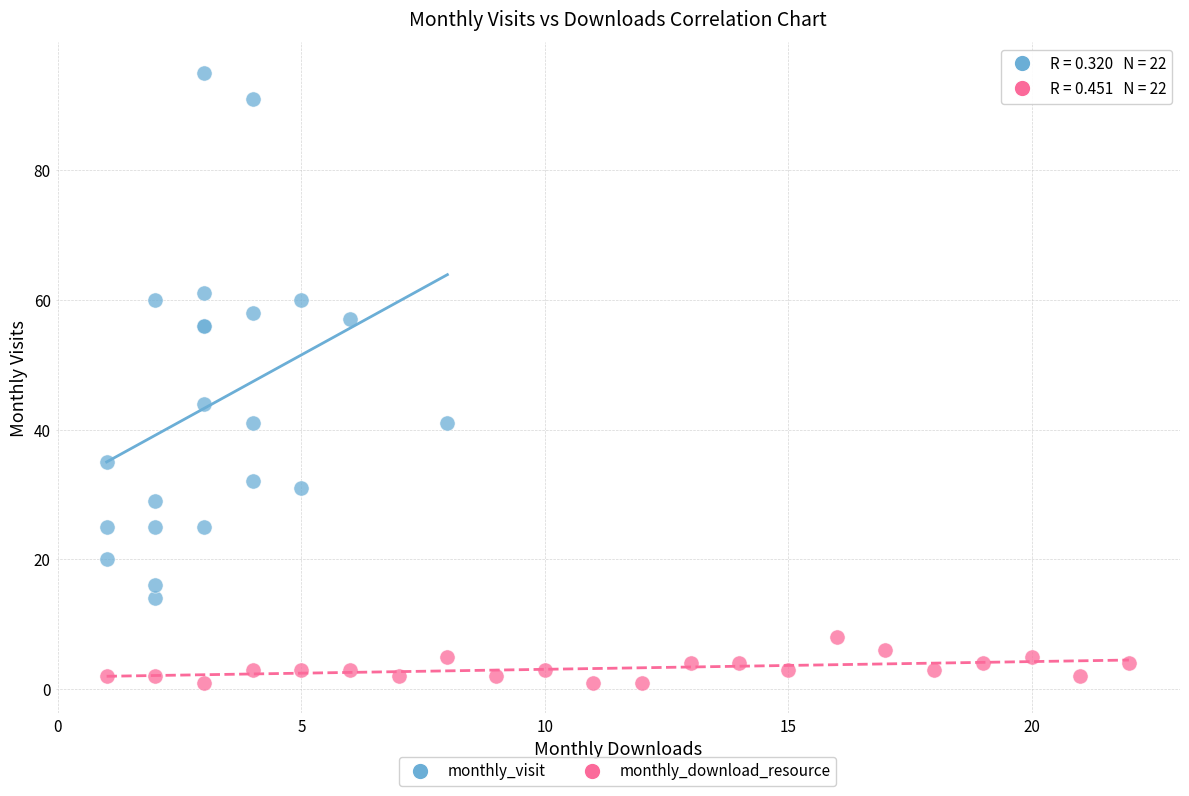

Which series reaches the minimum Y coordinate?

monthly_download_resource